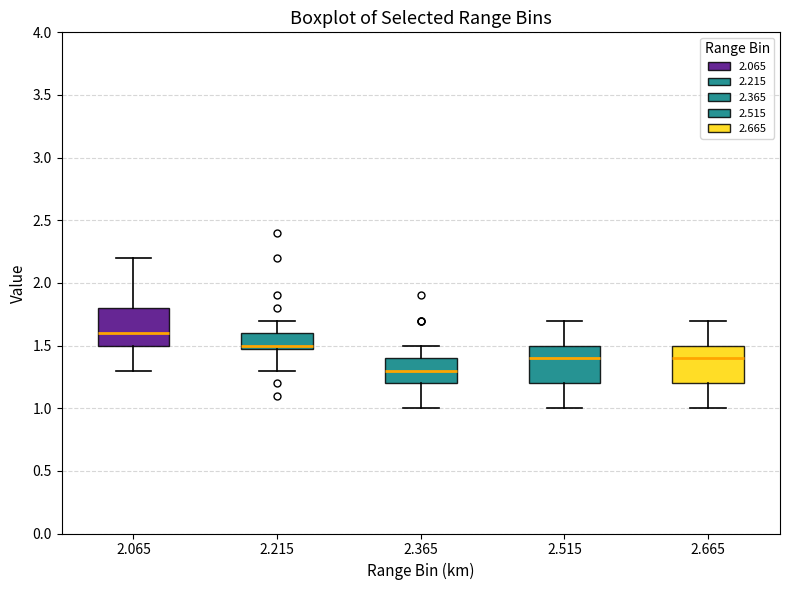

Which box has the lowest median line?

2.365